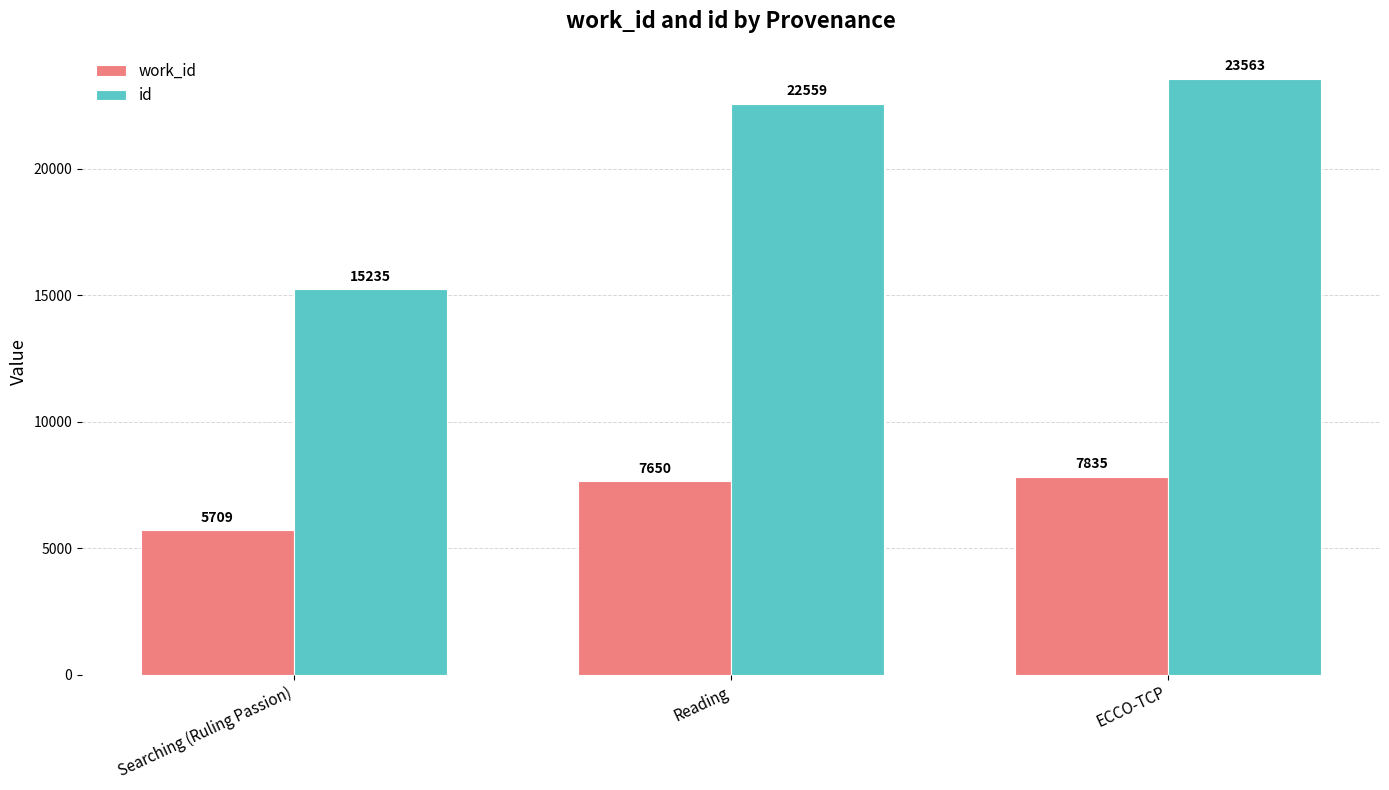

What is the label of the 3rd bar from the left?

ECCO-TCP